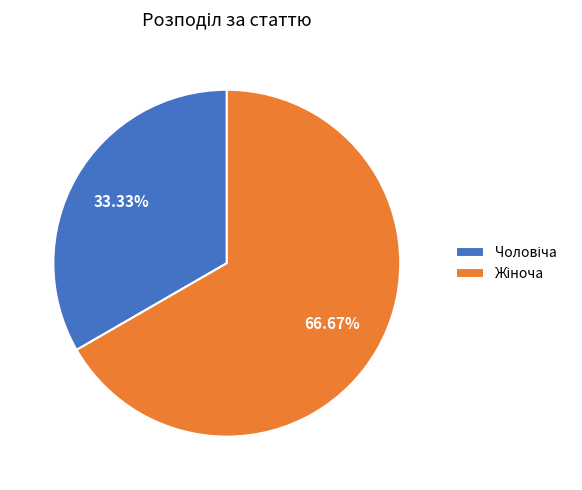

Rank the categories by value from lowest to highest.

Чоловіча, Жіноча